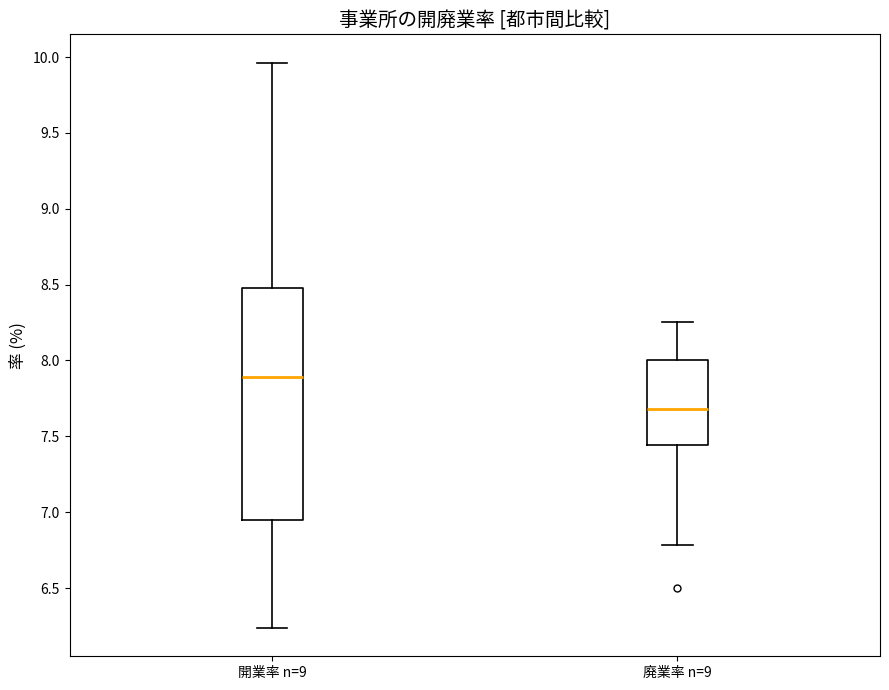

Comparing the boxes themselves (not the whiskers), which one is the tallest?

開業率 n=9